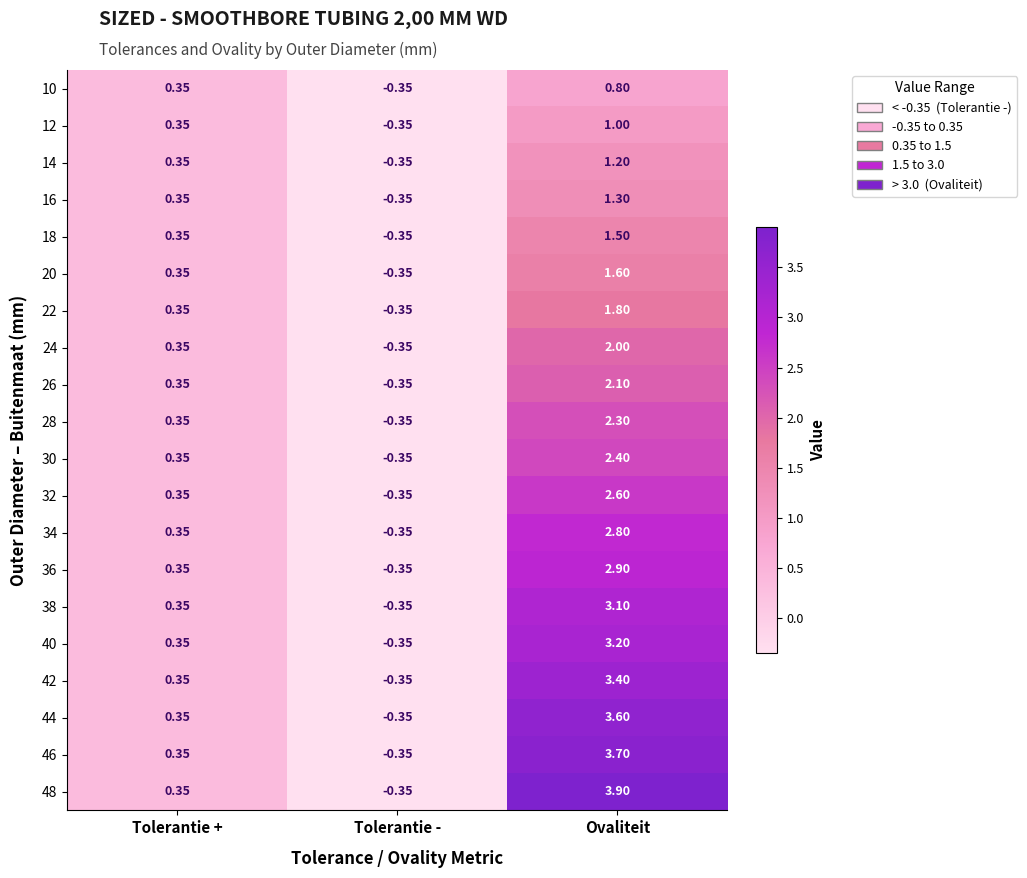

What is the total value across all series at Tolerantie +?

7.0